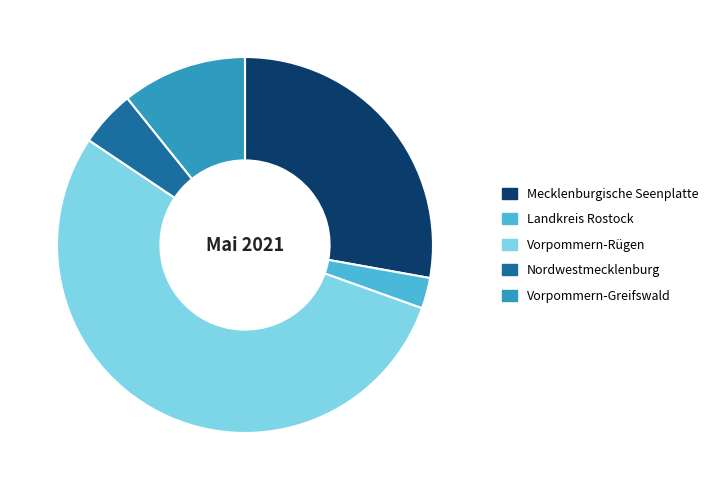

What is the ratio of the value at Mecklenburgische Seenplatte to the value at Nordwestmecklenburg?

5.8